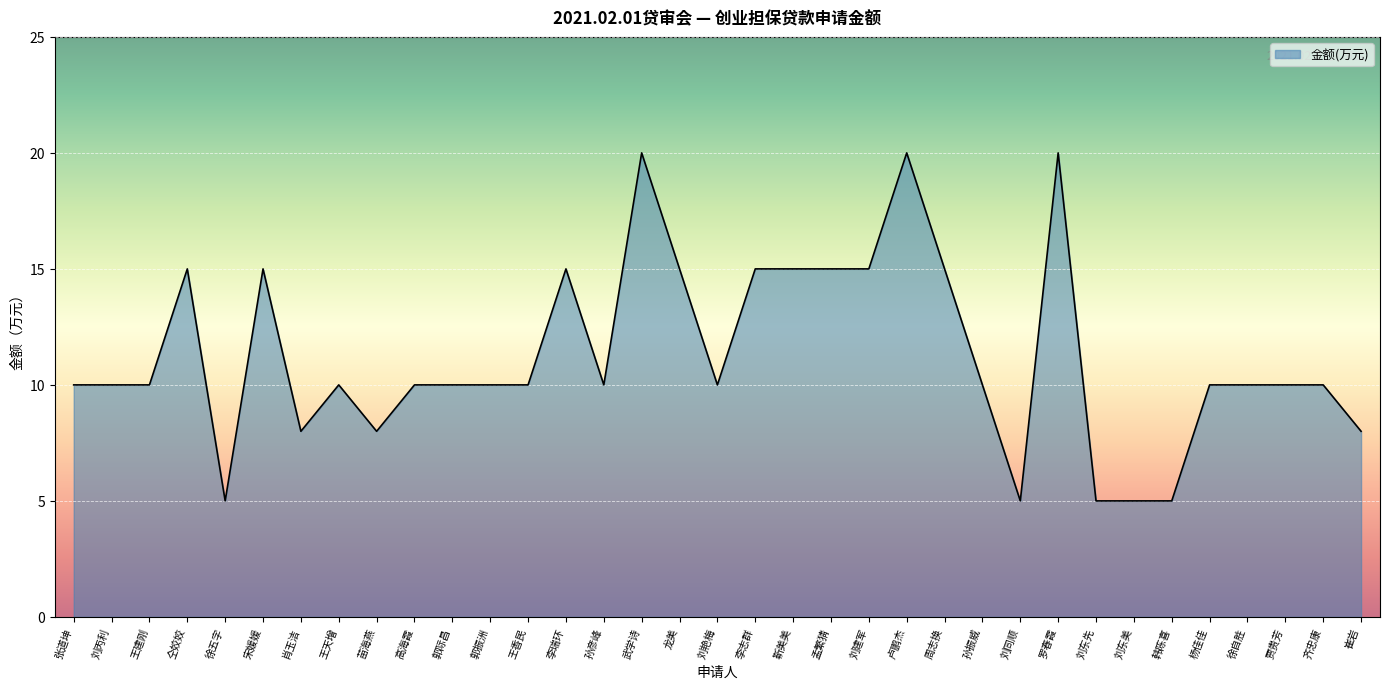

What is the maximum value shown in the chart?

20